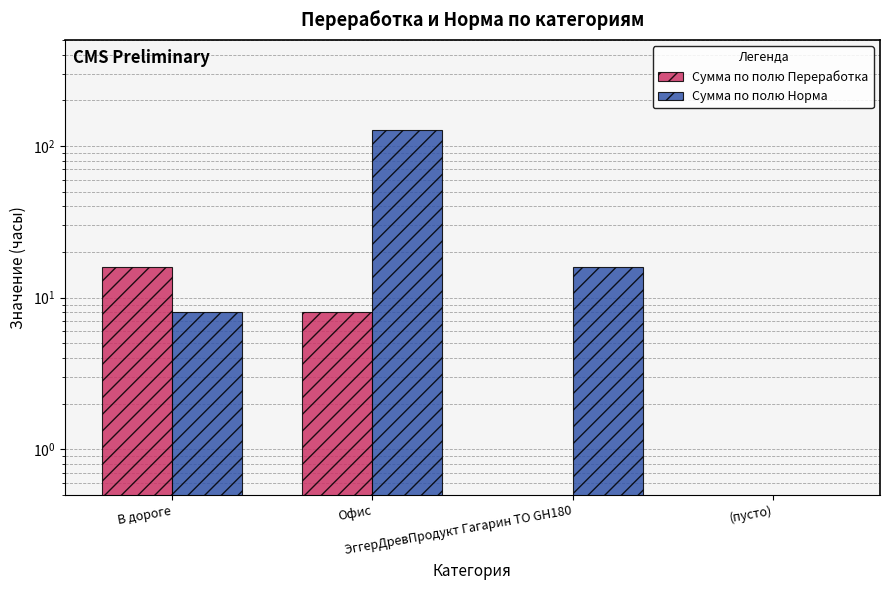

Which has a higher value, В дороге or ЭггерДревПродукт Гагарин ТО GH180?

В дороге